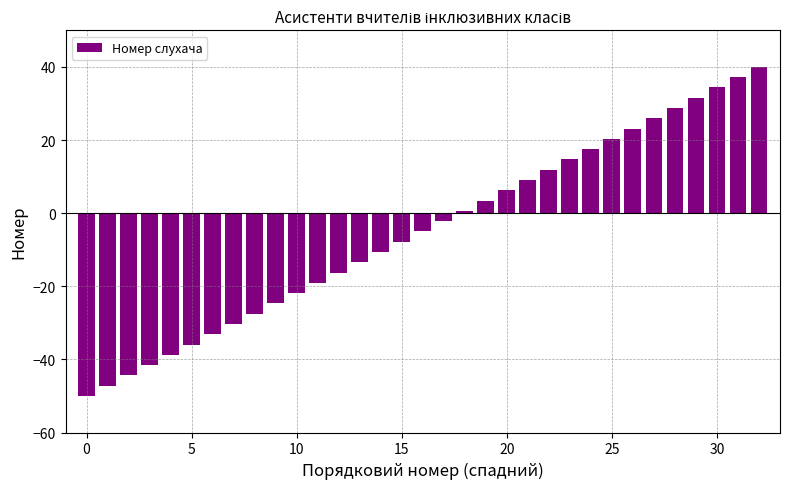

Does the chart contain any negative values?

Yes